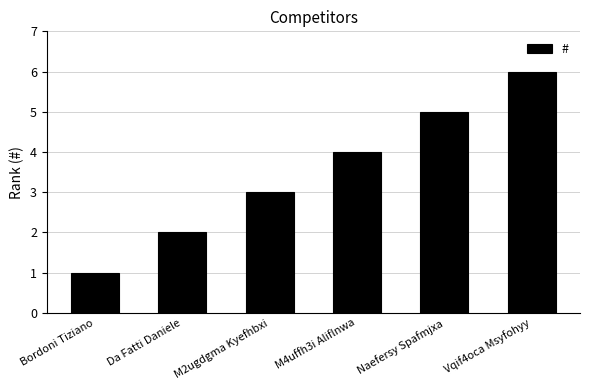

What is the value of the 6th bar from the left?

6